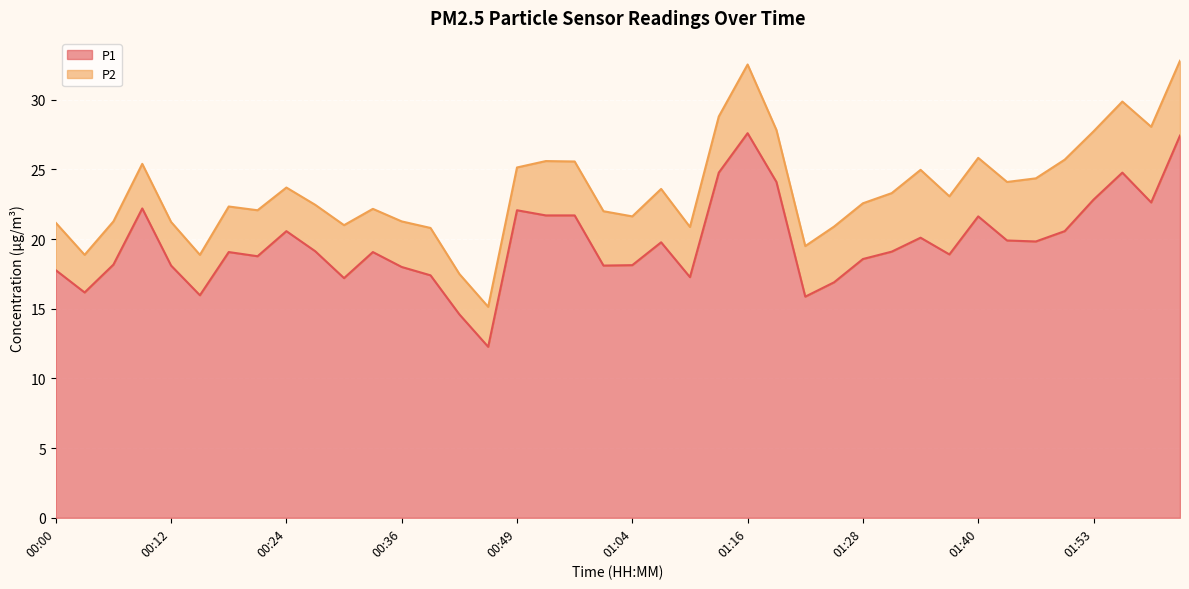

At which label is the value closest to 19?

00:18